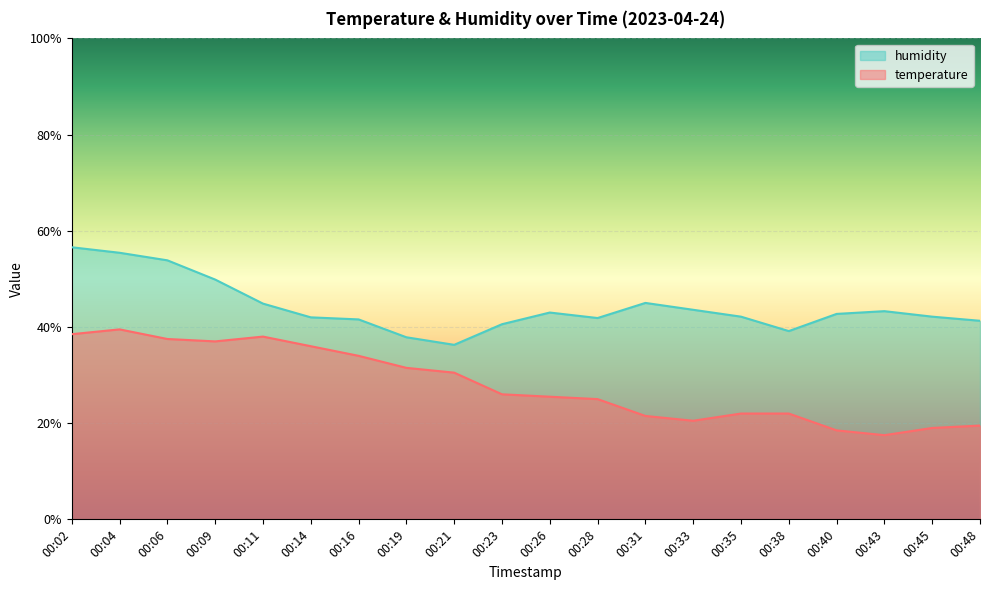

What is the minimum value for humidity?

36.3